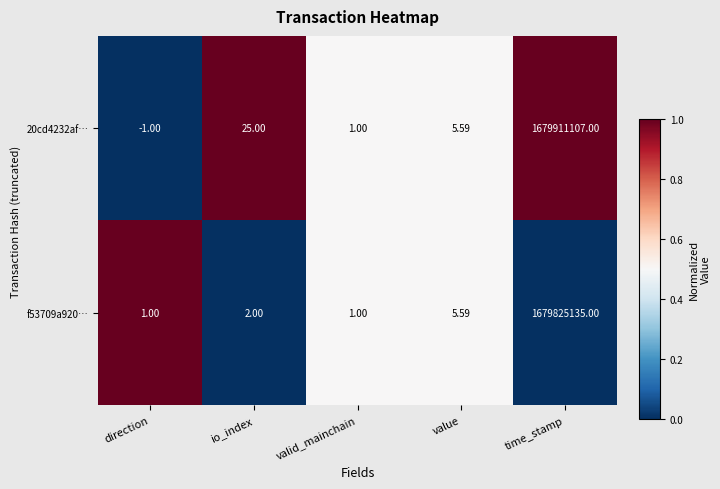

Where does the 20cd4232af… series first go above 5?

io_index